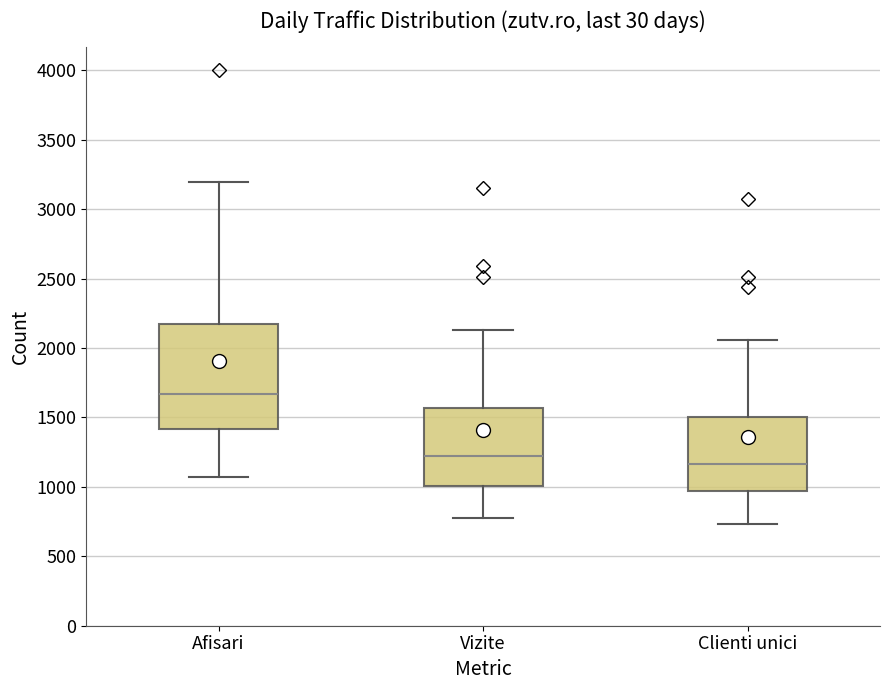

Reading left to right, transcribe this box plot: for each box, give where its median line is, the range the box spans, and where its two whiskers end, as read against the y-axis. The values are not printed on the chart, so give them approximately, as read against the axis.

Afisari: median 1650, box 1400 to 2150, whiskers 1050 to 3200
Vizite: median 1200, box 1000 to 1550, whiskers 800 to 2150
Clienti unici: median 1150, box 950 to 1500, whiskers 750 to 2050